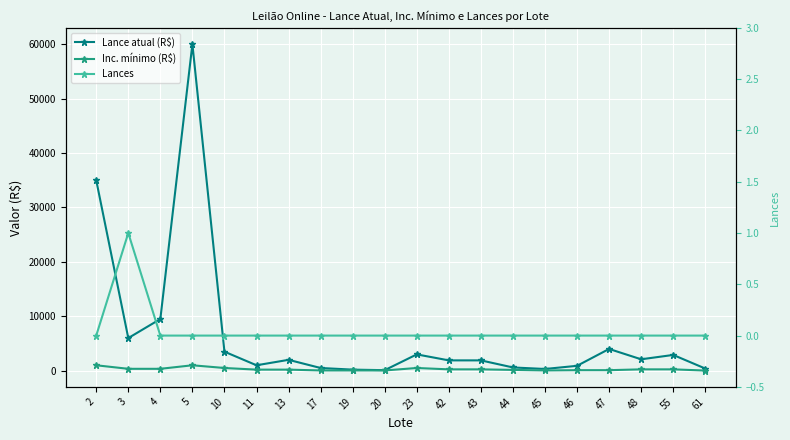

What is the difference between the maximum and minimum values in the Inc. mínimo (R$) series?

970